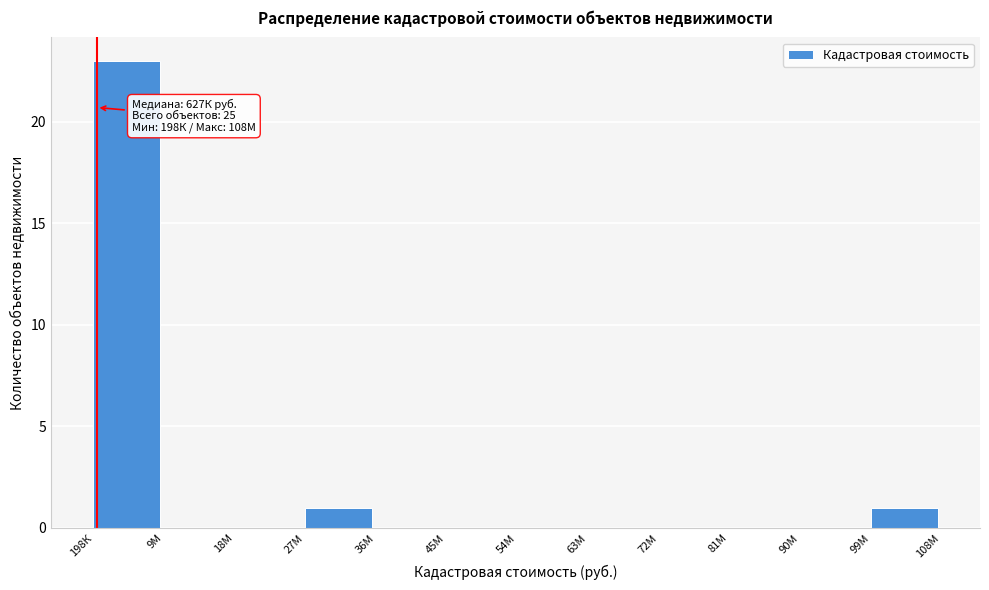

Reading left to right, transcribe all the data shown in this chart.

198К=23	9М=0	18М=0	27М=1	36М=0	45М=0	54М=0	63М=0	72М=0	81М=0	90М=0	99М=1